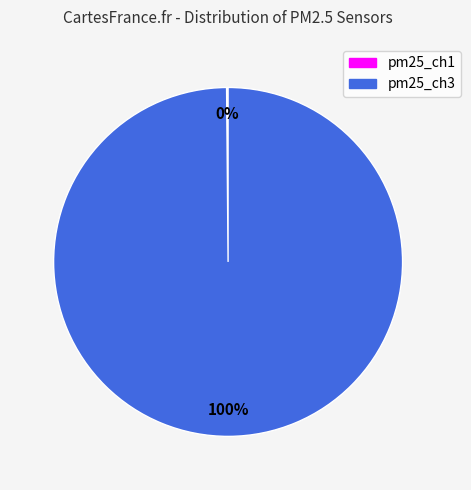

Is there a majority slice in this chart?

Yes